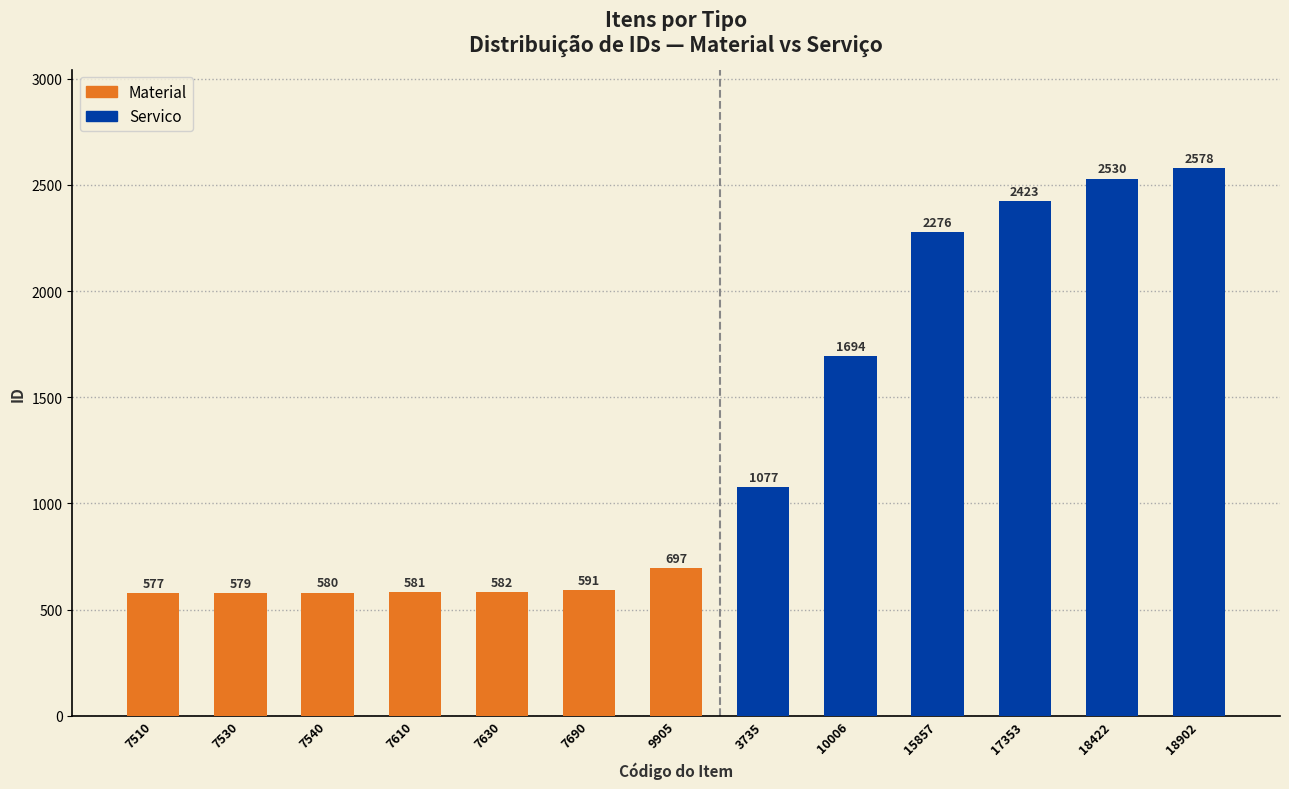

How many data points does each series have?

13